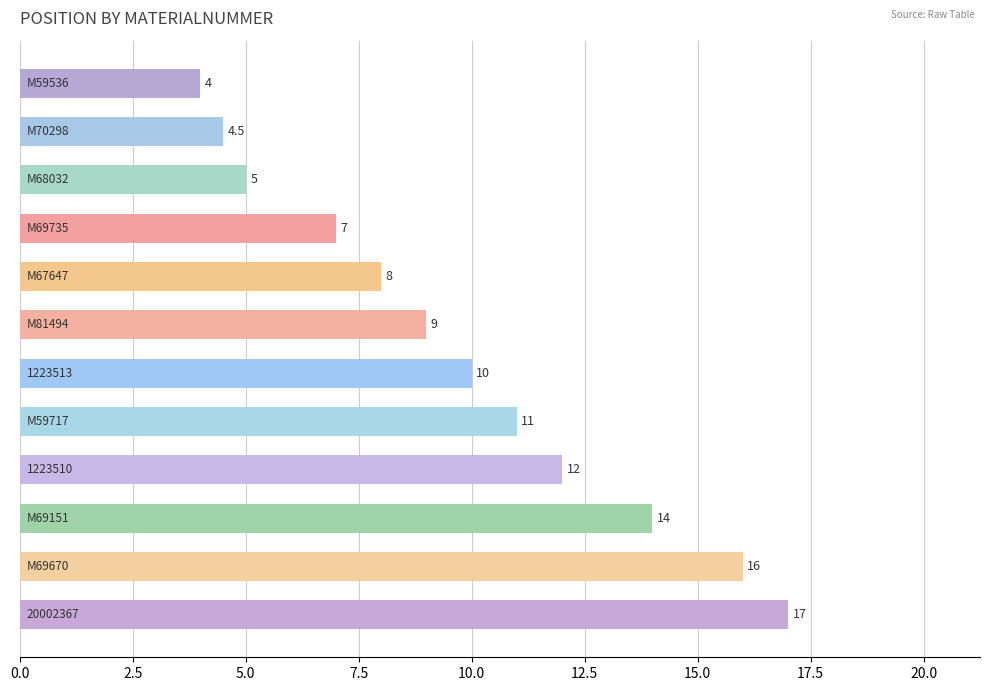

Does the chart contain any negative values?

No